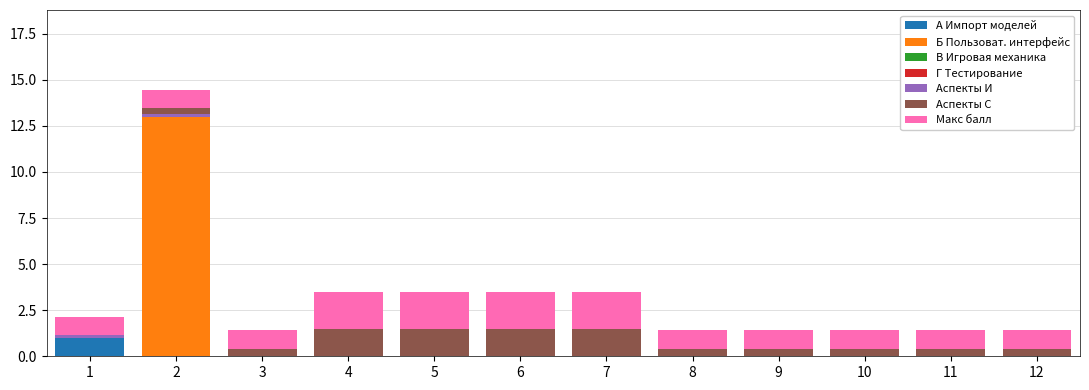

What is the sum of all А Импорт моделей values?

1.0